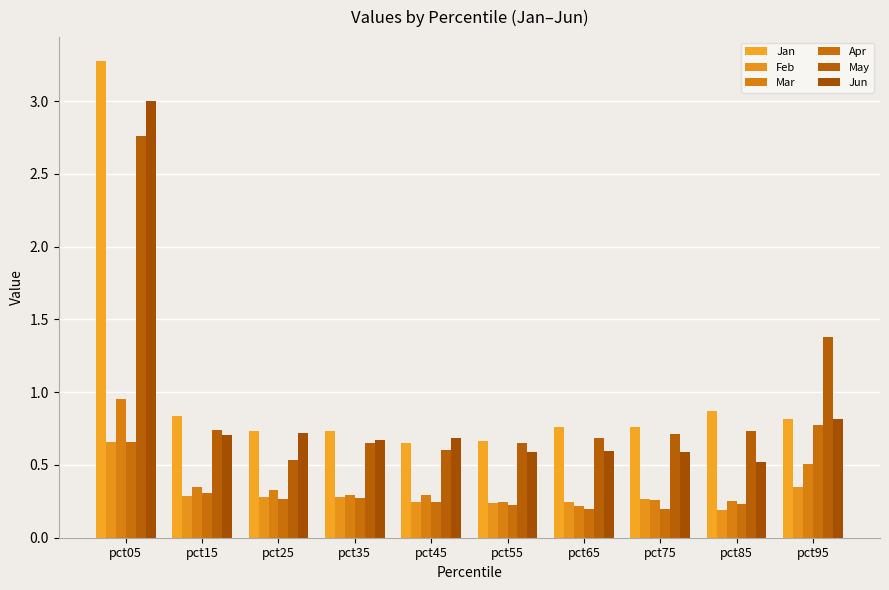

Does the chart contain stacked bars?

No